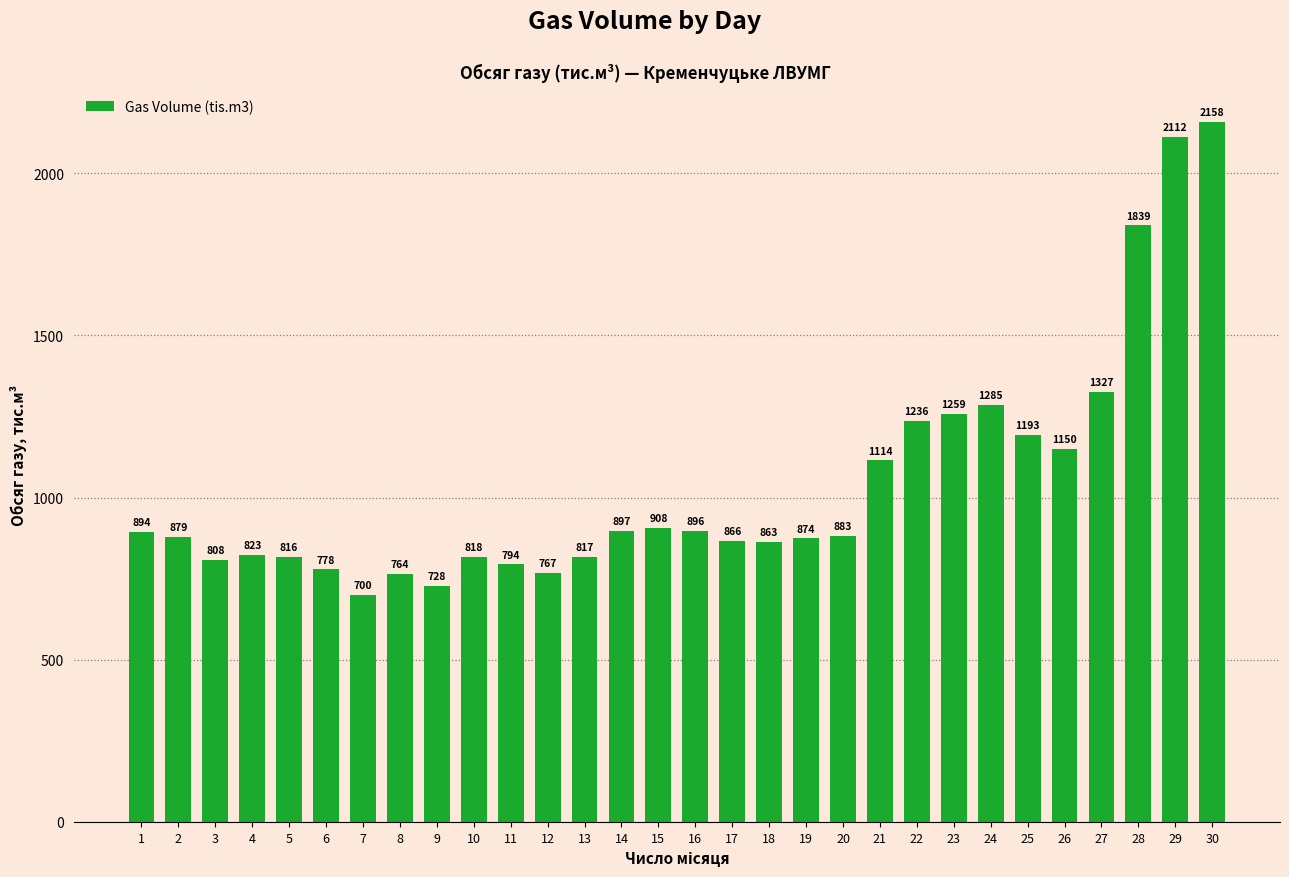

What is the ratio of the value at 27 to the value at 20?

1.5